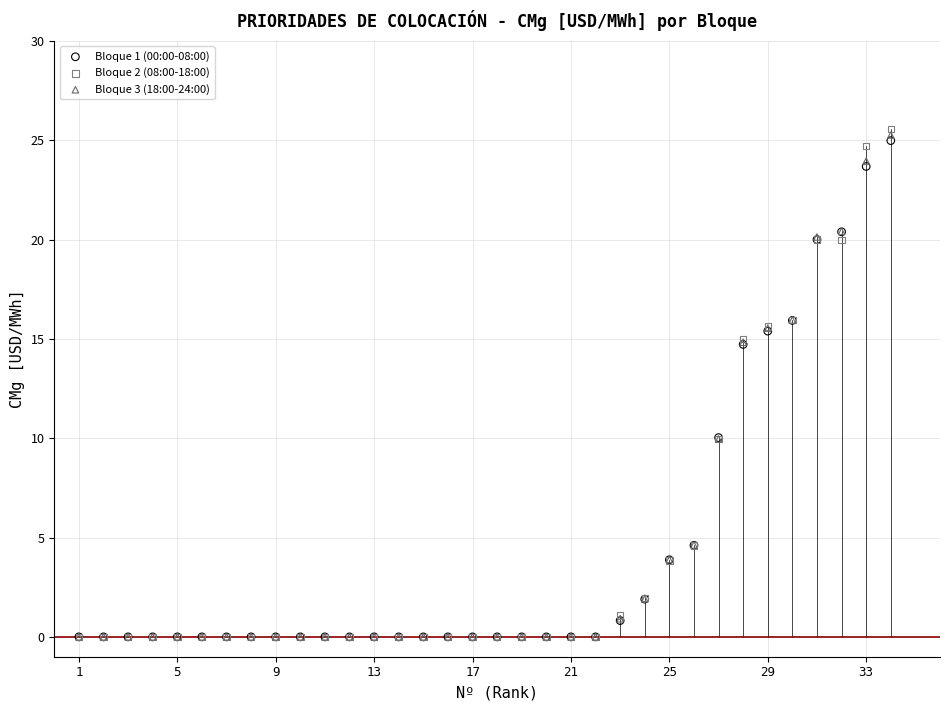

Which series reaches the maximum Y coordinate?

Bloque 2 (08:00-18:00)